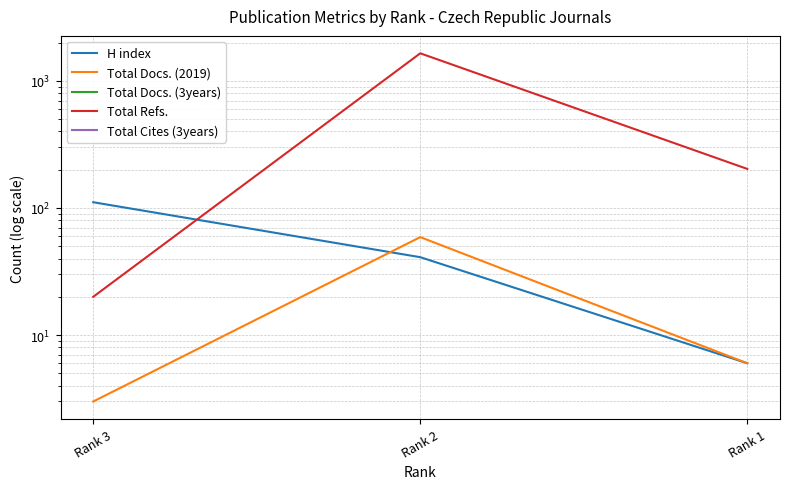

Which series has the largest total across all categories?

Total Refs.